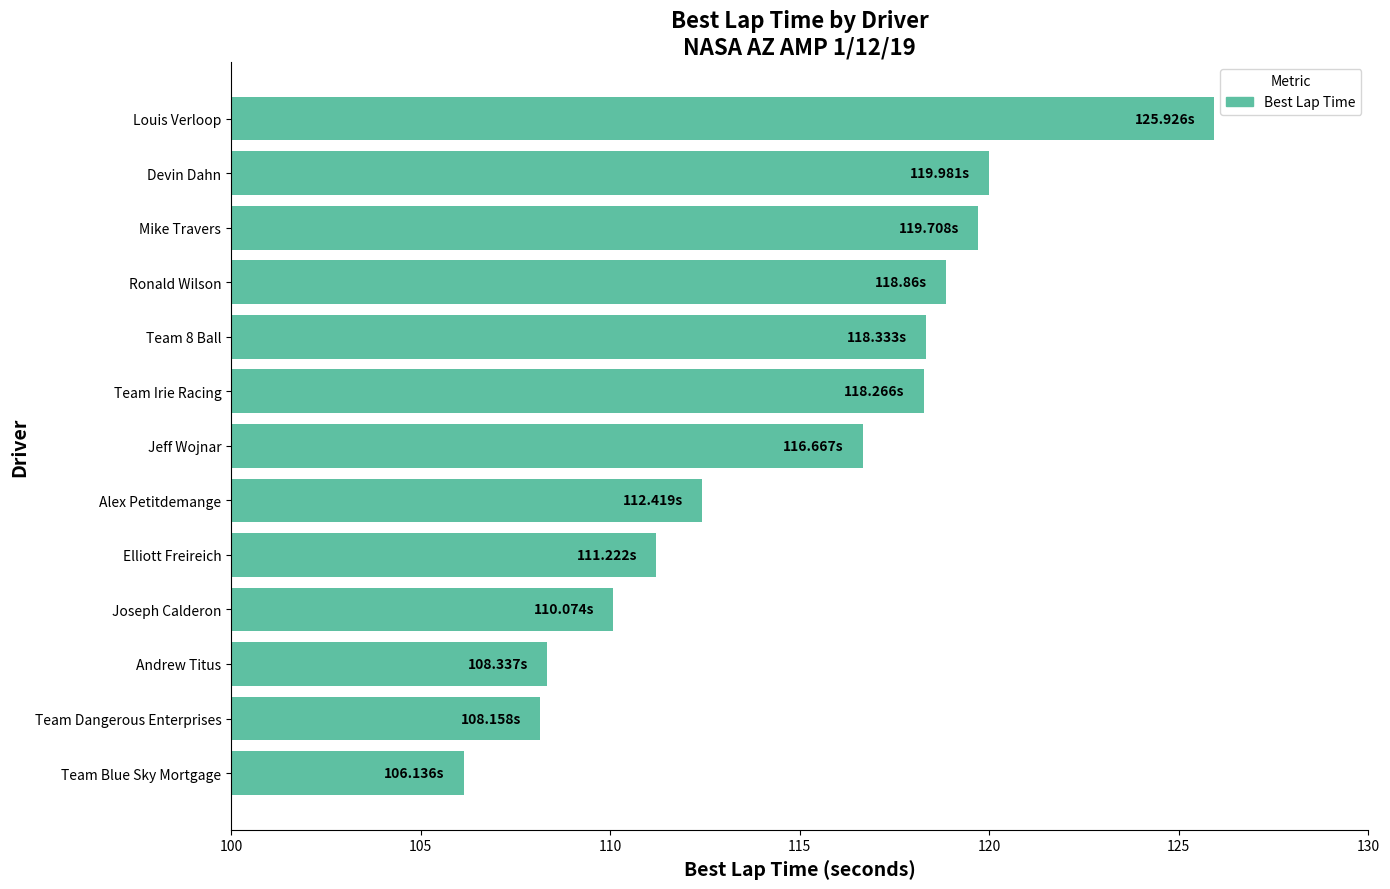

What is the sum of the values at Joseph Calderon and Ronald Wilson?

228.9